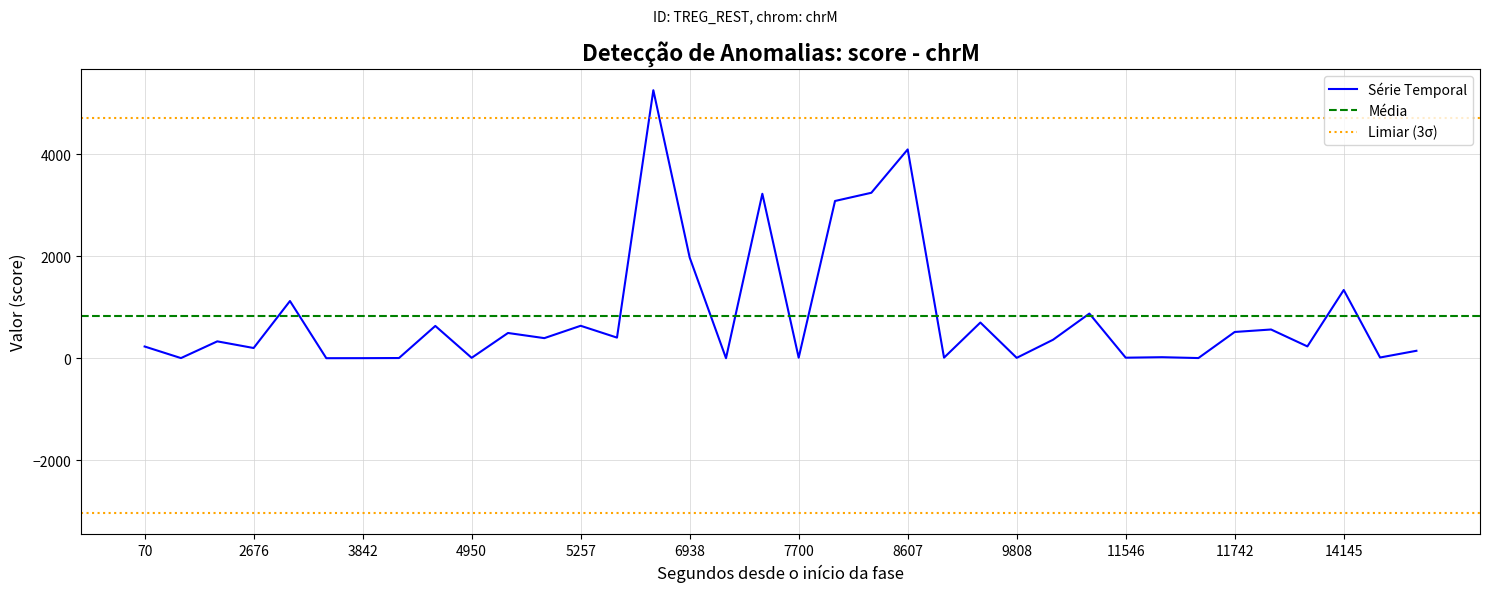

Does the chart have visible grid lines?

Yes